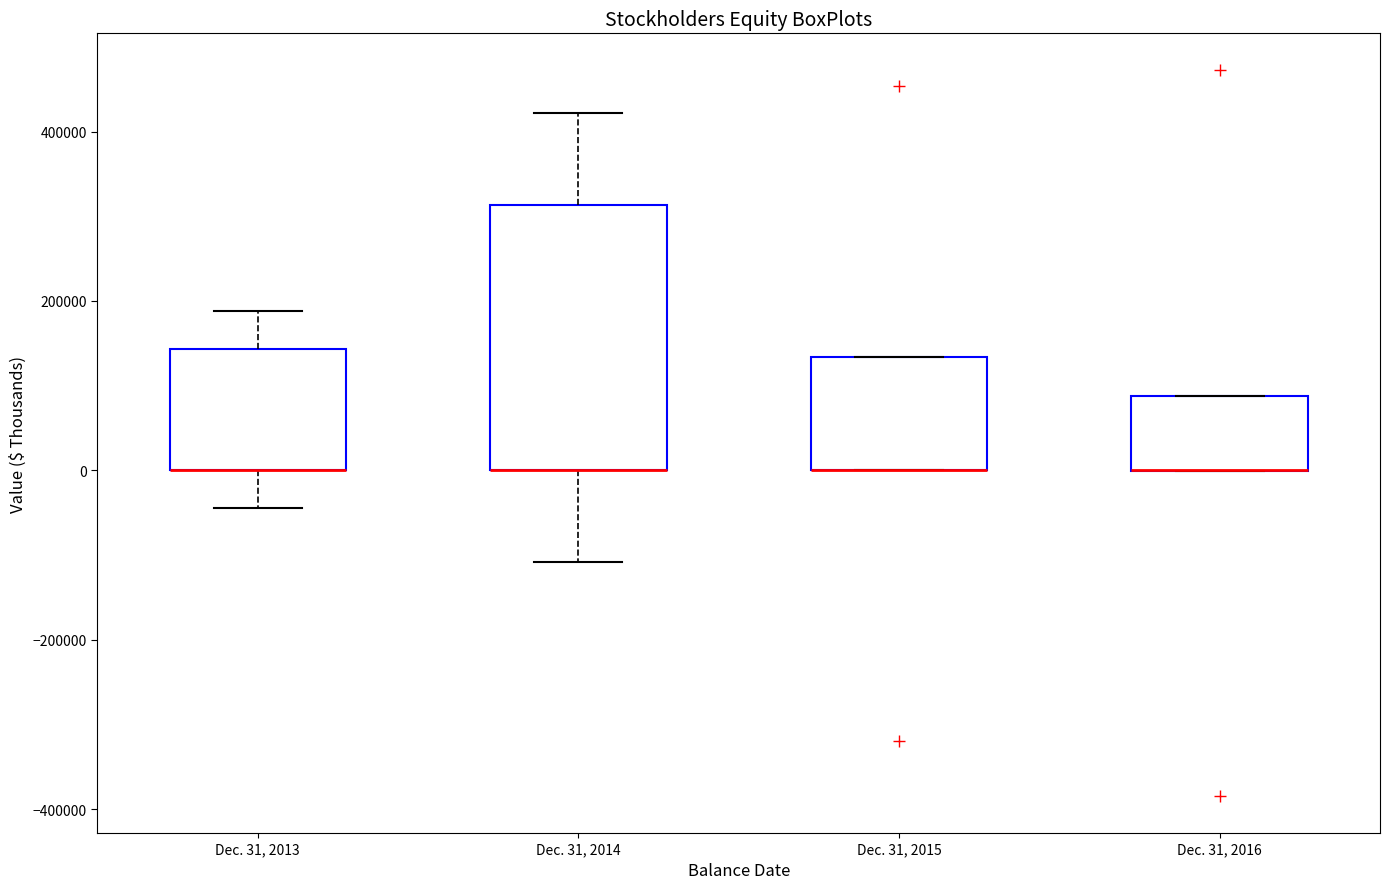

Reading left to right, transcribe this box plot: for each box, give where its median line is, the range the box spans, and where its two whiskers end, as read against the y-axis. The values are not printed on the chart, so give them approximately, as read against the axis.

Dec. 31, 2013: median 0 (drawn on the box's lower edge), box 0 to 140000, whiskers -40000 to 180000
Dec. 31, 2014: median 0 (drawn on the box's lower edge), box 0 to 320000, whiskers -100000 to 420000
Dec. 31, 2015: median 0 (drawn on the box's lower edge), box 0 to 140000, whiskers 0 to 140000
Dec. 31, 2016: median 0 (drawn on the box's lower edge), box 0 to 80000, whiskers 0 to 80000